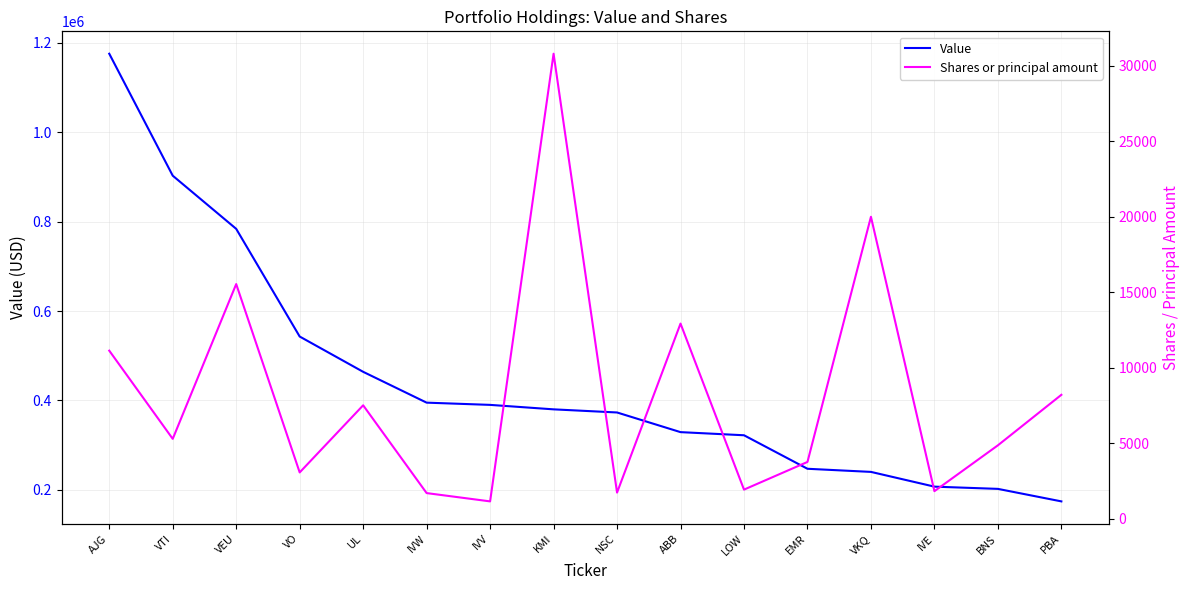

What is the label of the 3rd point from the left?

VEU